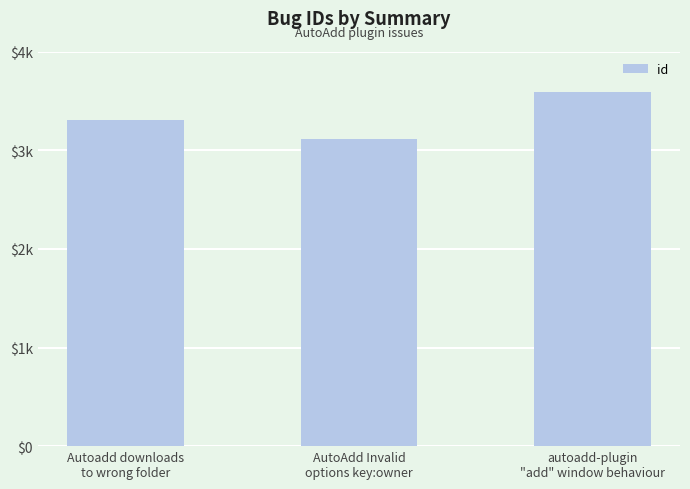

What is the difference between the maximum and minimum values?

472